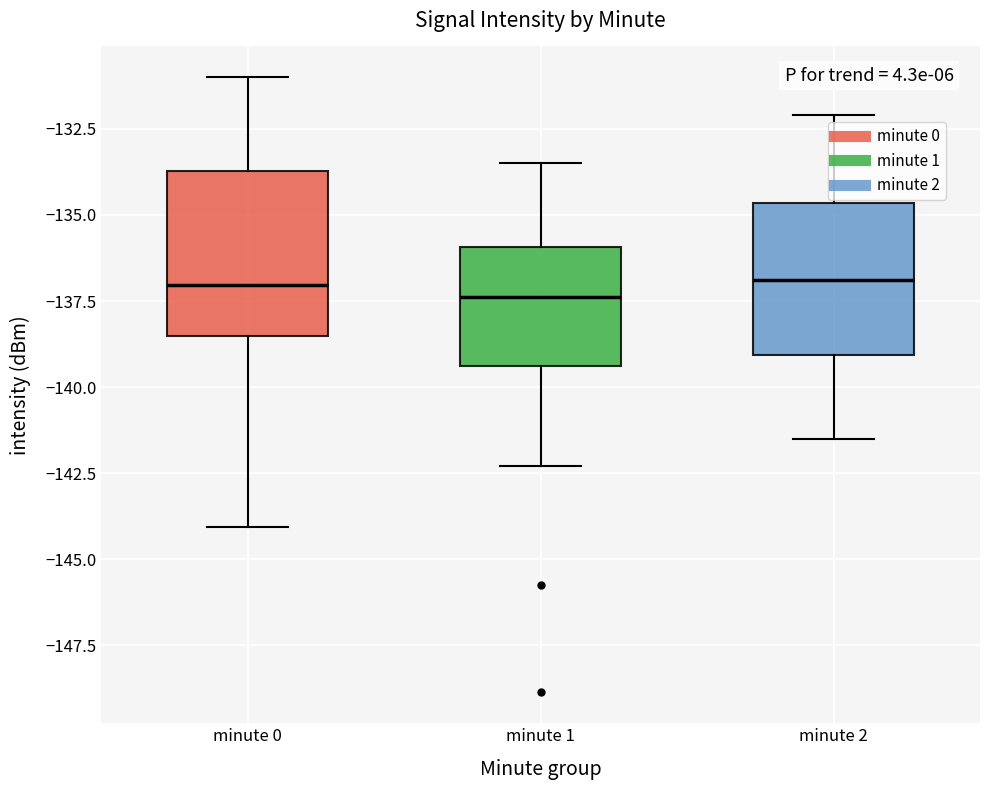

Reading left to right, read every box against the y-axis: the position of its median line, the range the box covers, and the ends of its whiskers. The values are not printed on the chart, so give them approximately, as read against the axis.

minute 0: median -137.0, box -138.5 to -133.5, whiskers -144.0 to -131.0
minute 1: median -137.5, box -139.5 to -136.0, whiskers -142.5 to -133.5
minute 2: median -137.0, box -139.0 to -134.5, whiskers -141.5 to -132.0